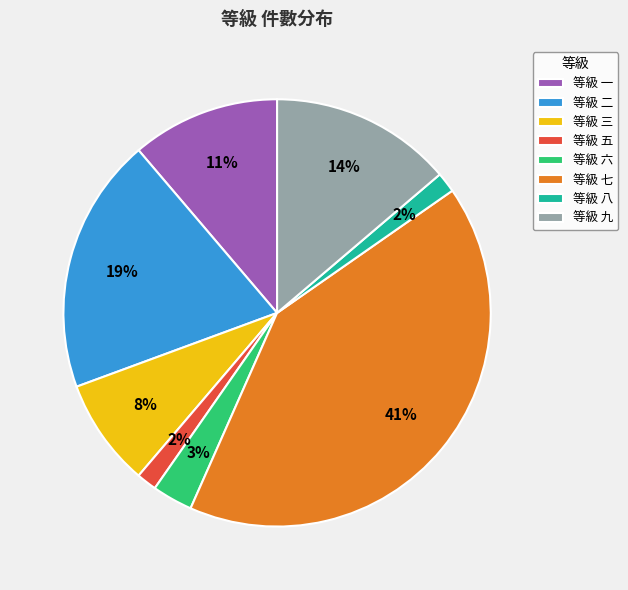

To the nearest percent, what is the combined percentage of 等級 一 and 等級 八?

13%